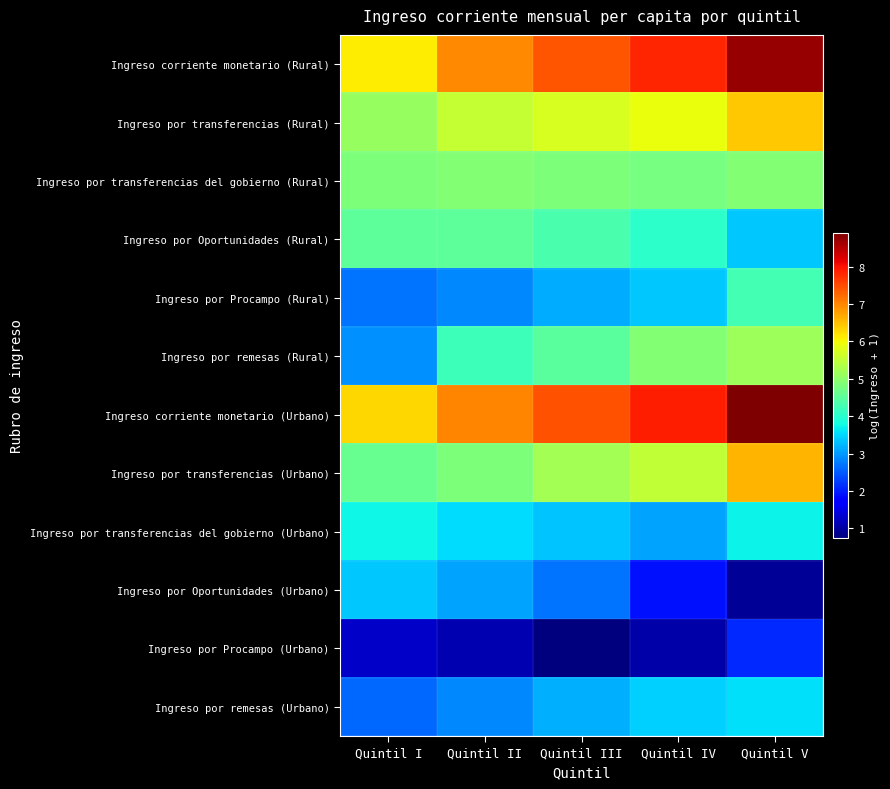

Which series has the largest total across all categories?

Ingreso corriente monetario (Urbano)